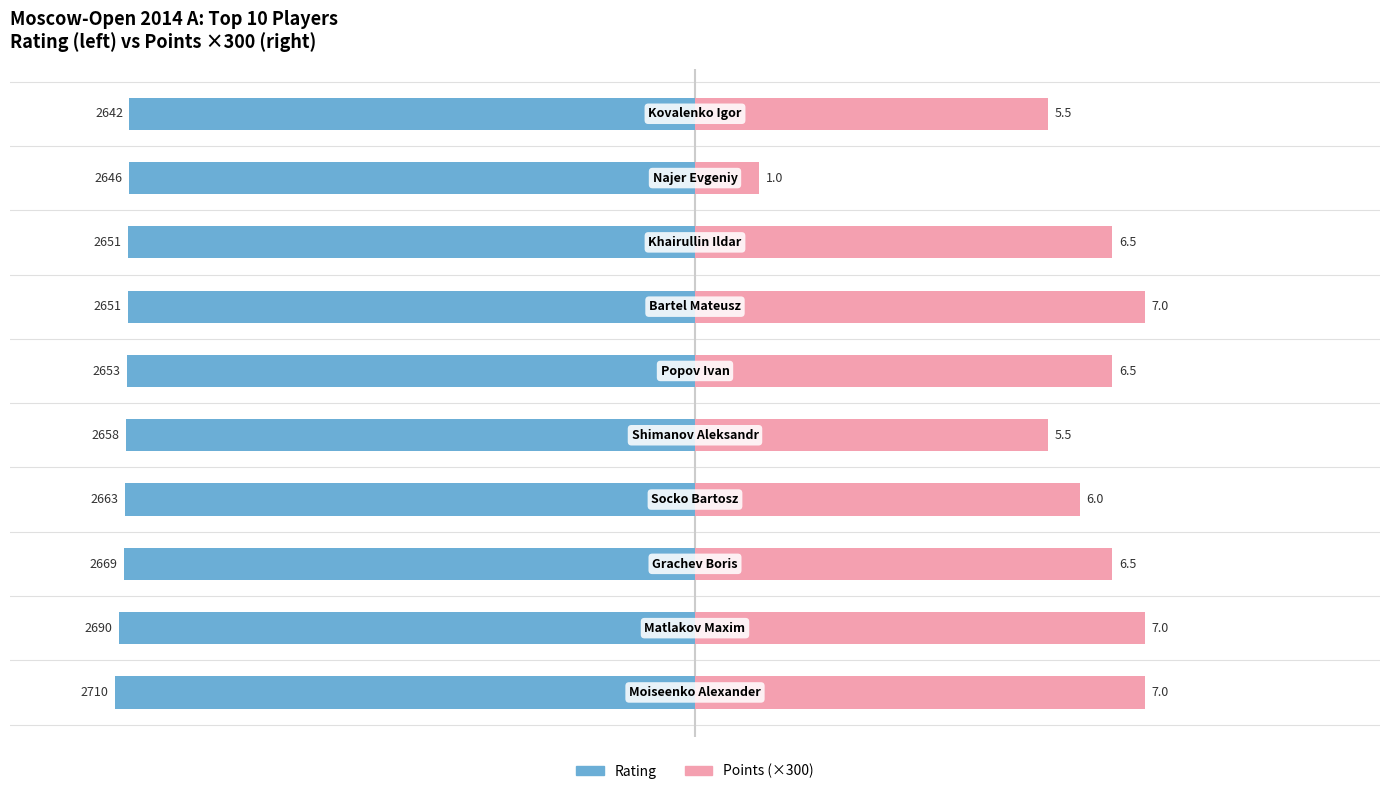

What is the value of the Points (x300) bar at the 4th from the left?

1800